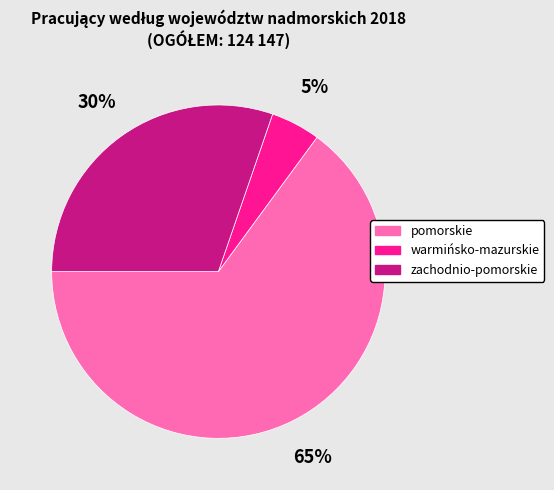

How many segments does this pie chart have?

3